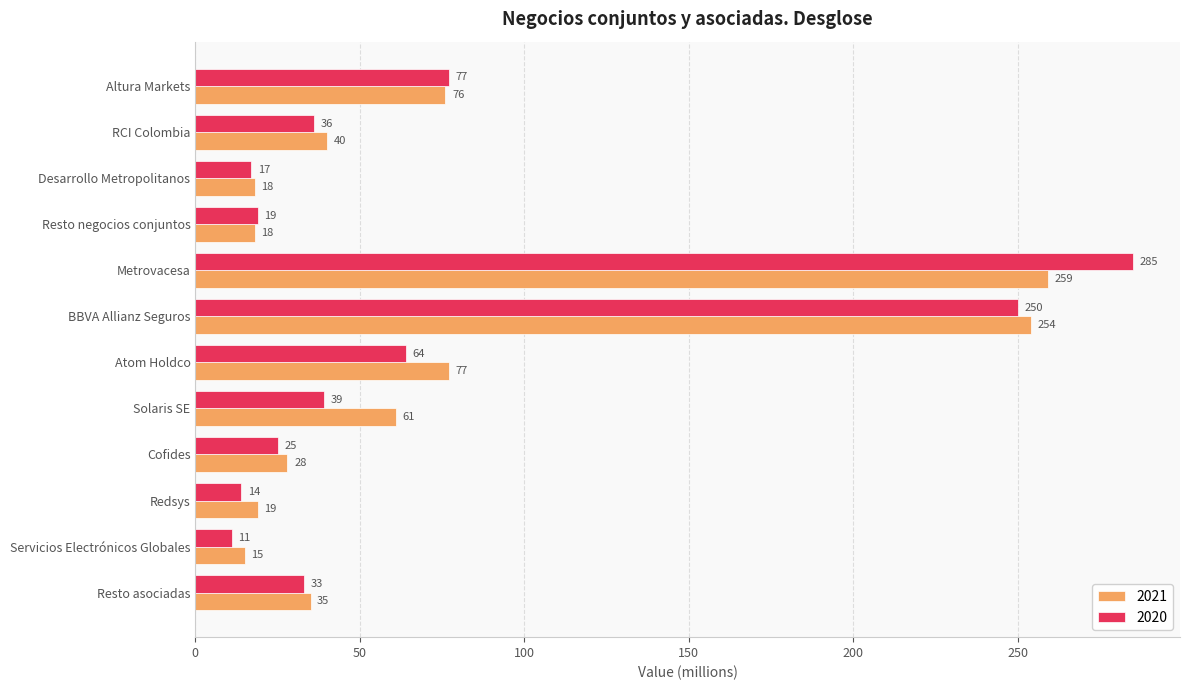

The 2021 series shows 15 at Servicios Electrónicos Globales. True or false?

True